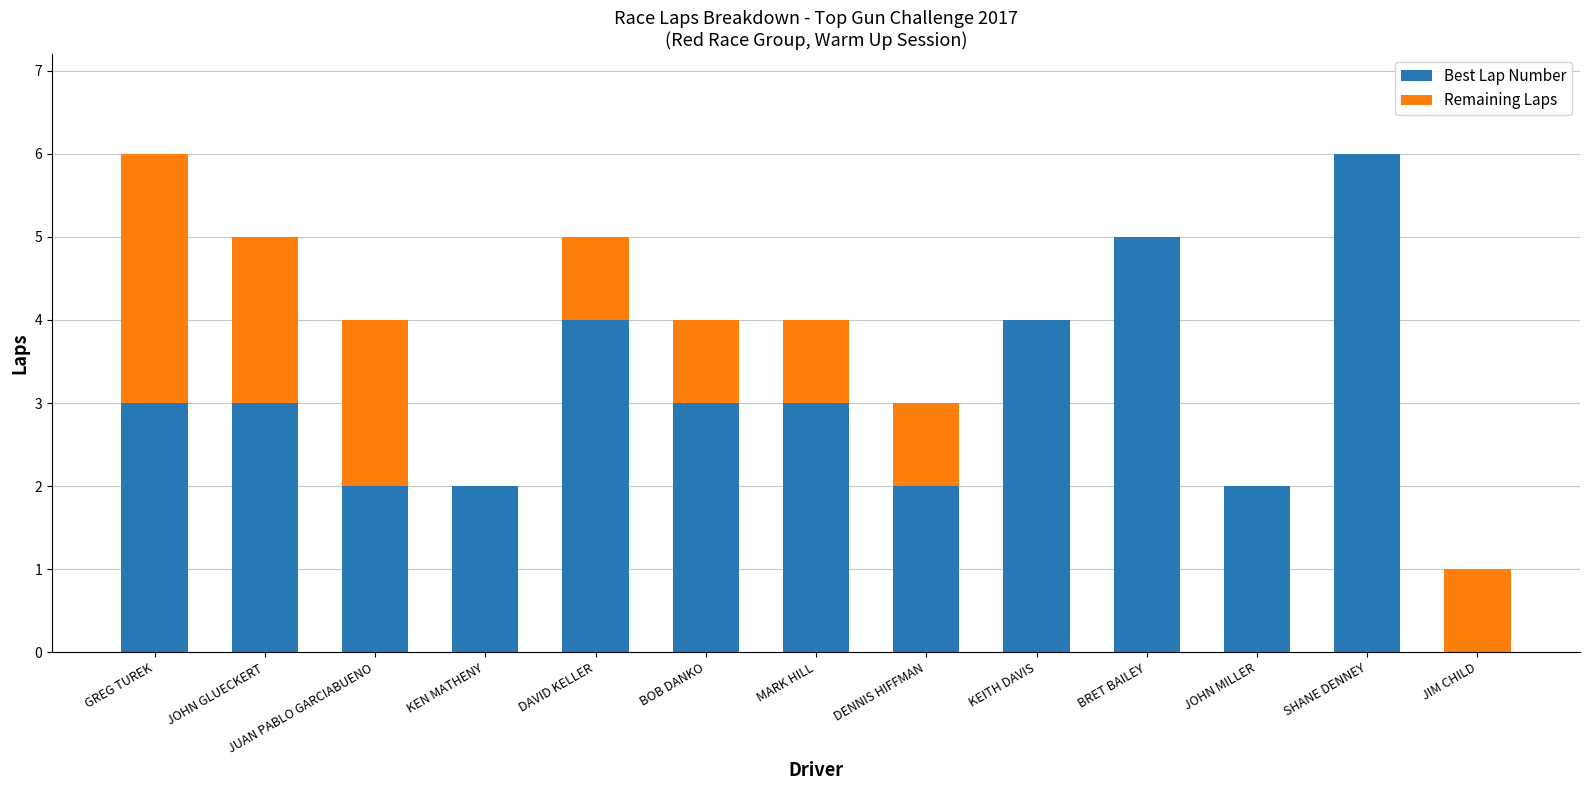

What is the highest value of the Best Lap Number series?

6